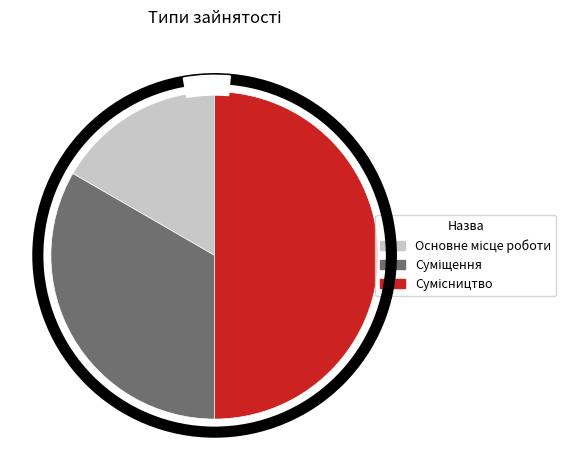

What is the smallest slice in the pie chart?

Основне місце роботи